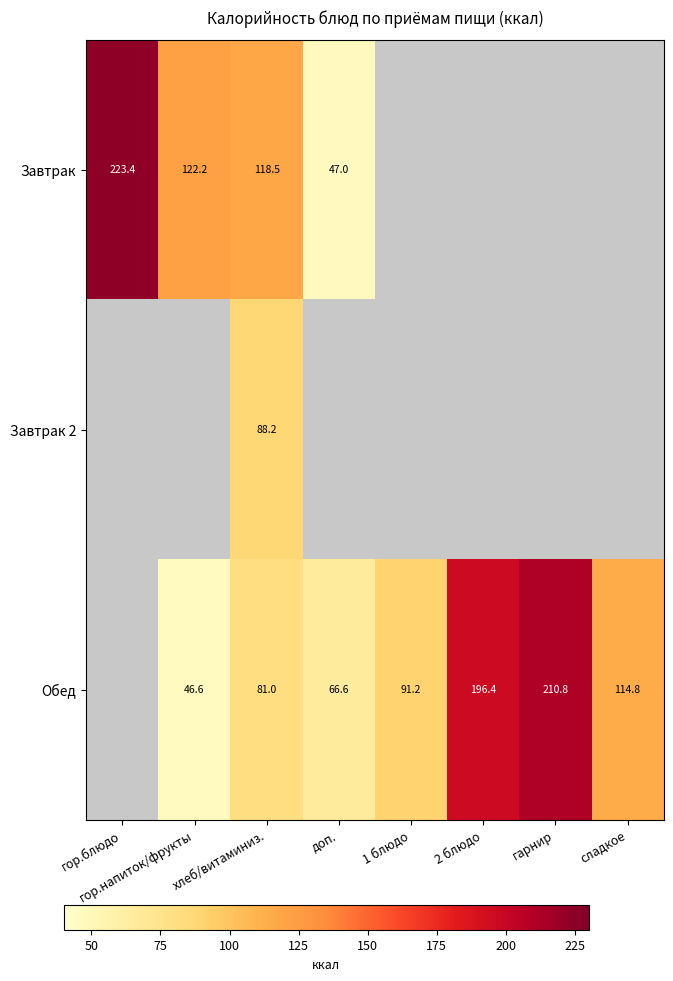

What is the difference between the Обед values at доп. and сладкое?

48.2